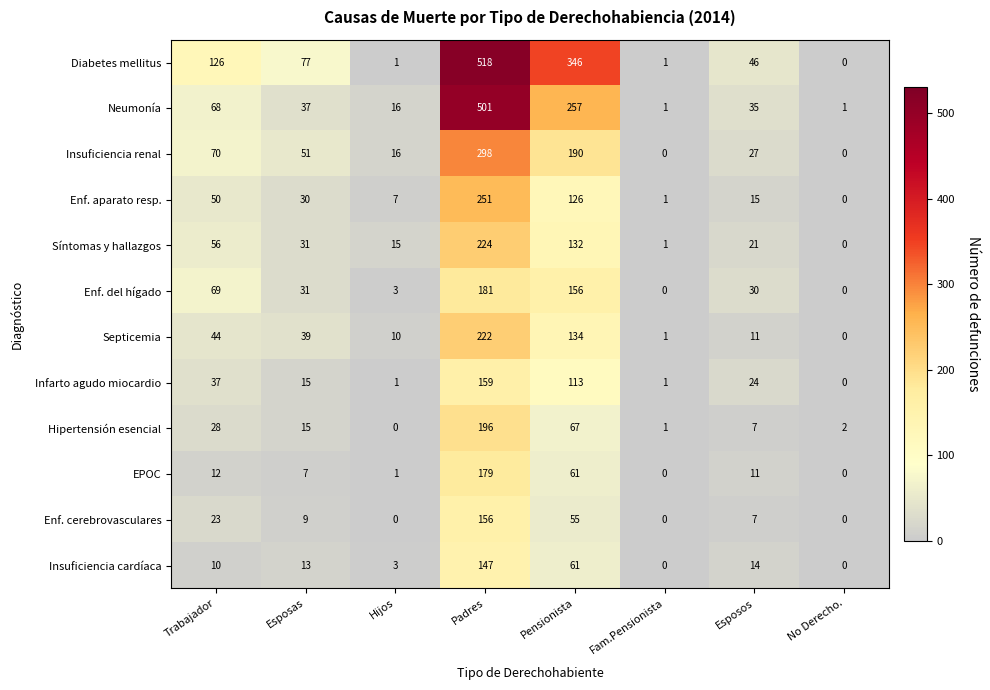

List the series in order of their peak value, lowest first.

Insuficiencia cardíaca, Enf. cerebrovasculares, Infarto agudo miocardio, EPOC, Enf. del hígado, Hipertensión esencial, Septicemia, Síntomas y hallazgos, Enf. aparato resp., Insuficiencia renal, Neumonía, Diabetes mellitus